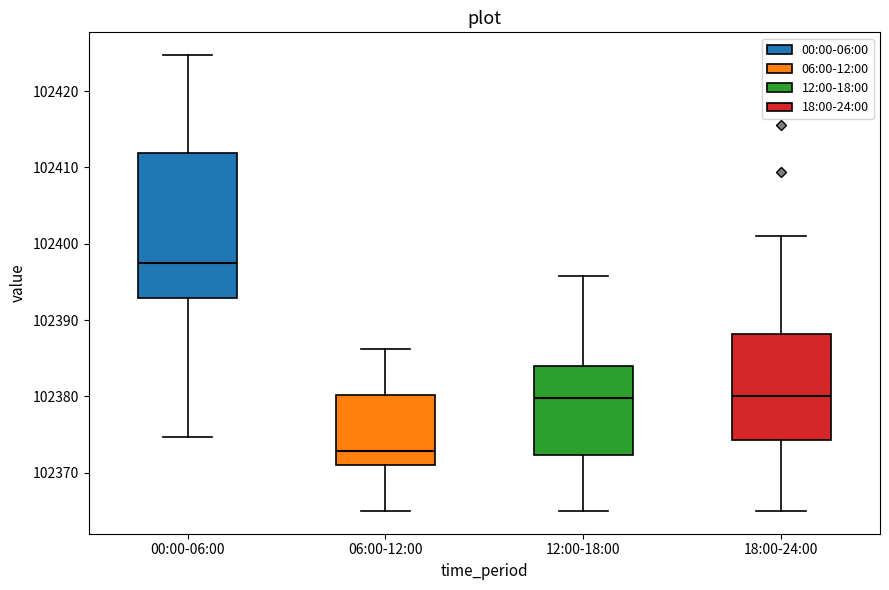

Which box's median line is the highest?

00:00-06:00